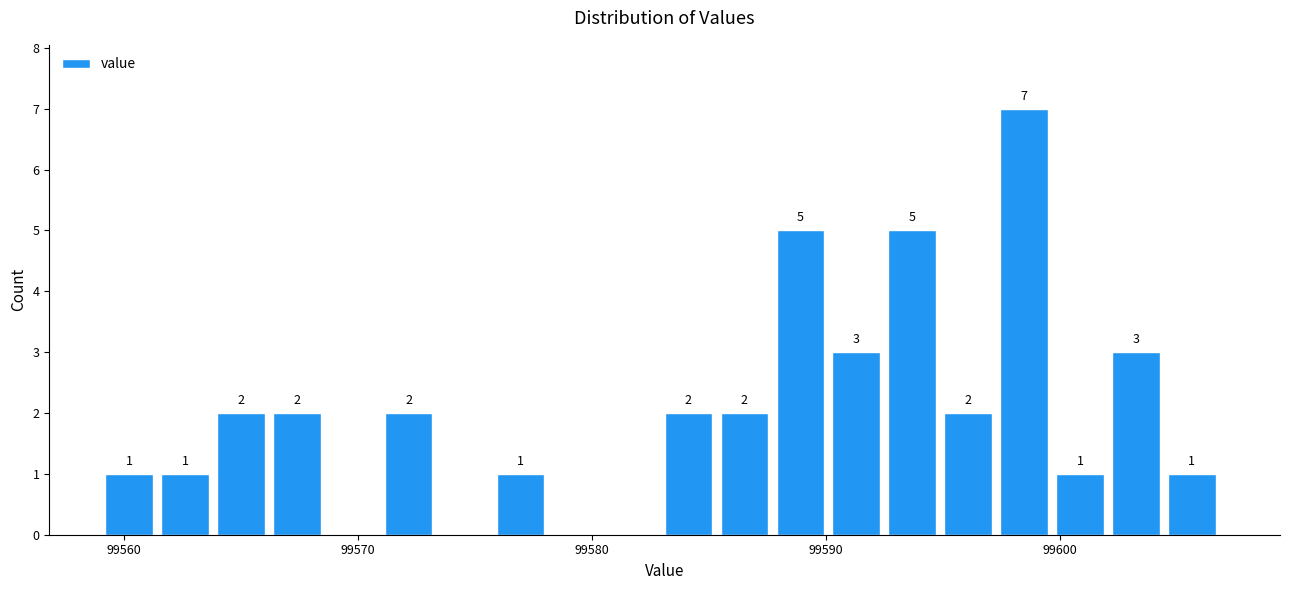

Read against the x-axis, roughly where is the centre of the tallest bar?

99598